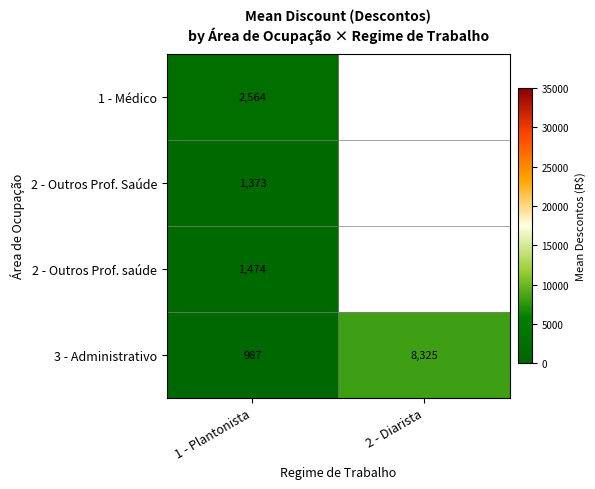

Between 1 - Plantonista and 2 - Diarista, which is larger?

2 - Diarista